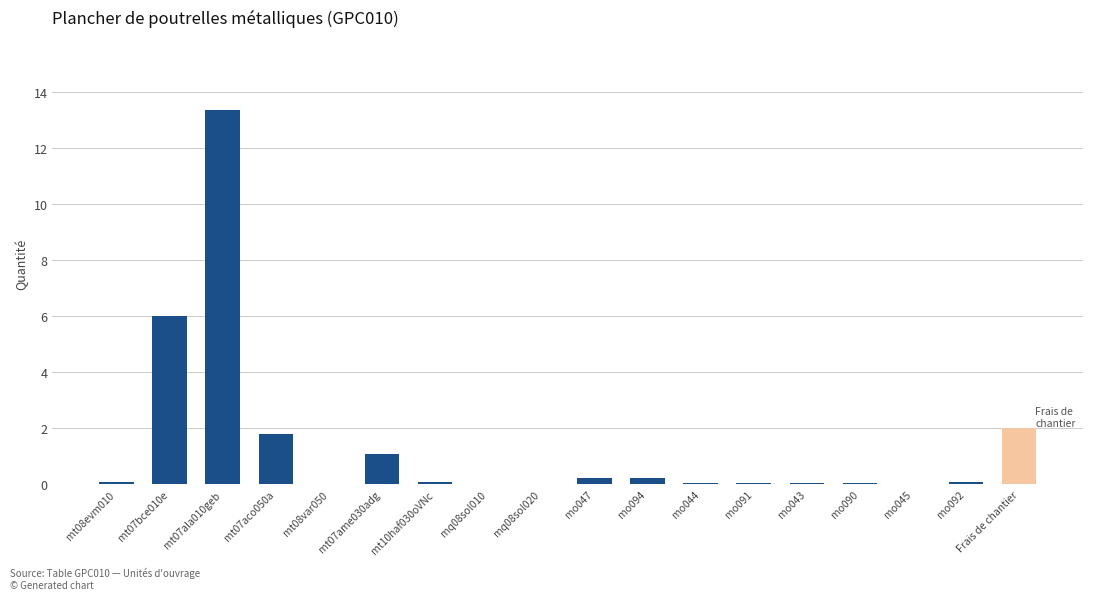

Between mt07ame030adg and mt07ala010geb, which is larger?

mt07ala010geb